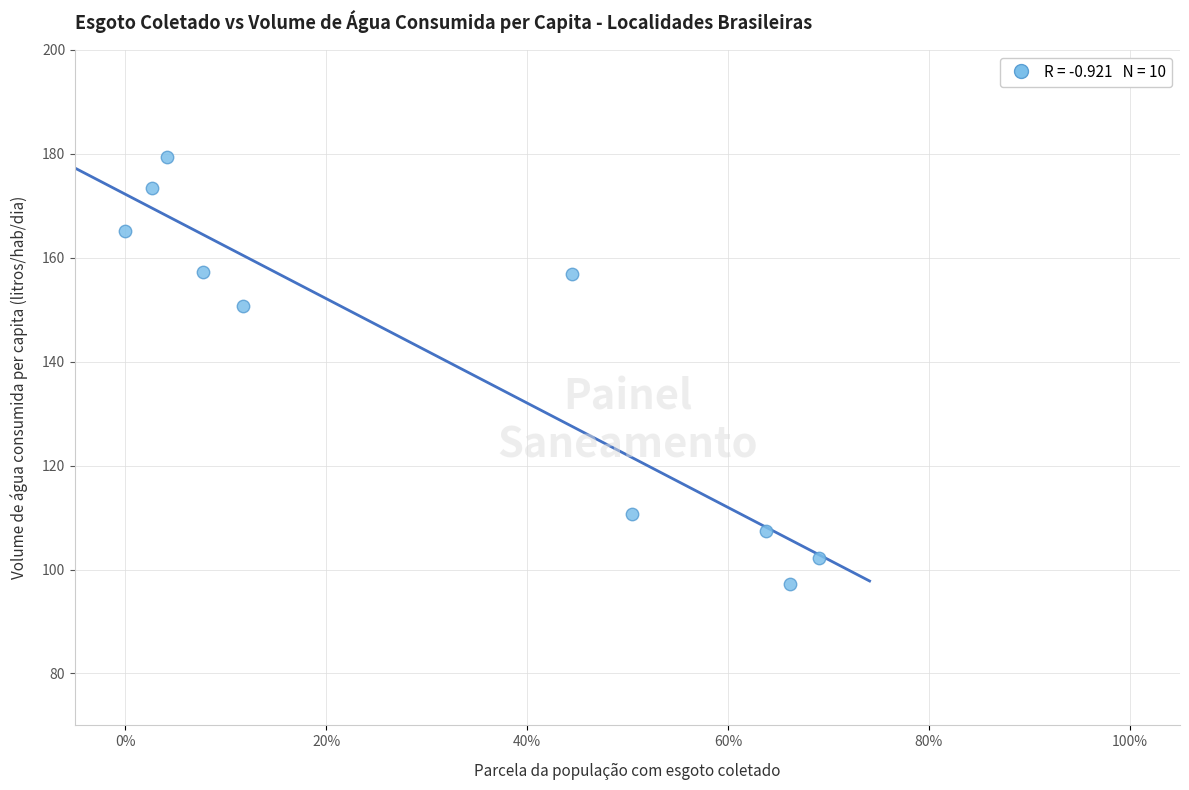

What Y value in the scatter plot is closest to 138?

150.8